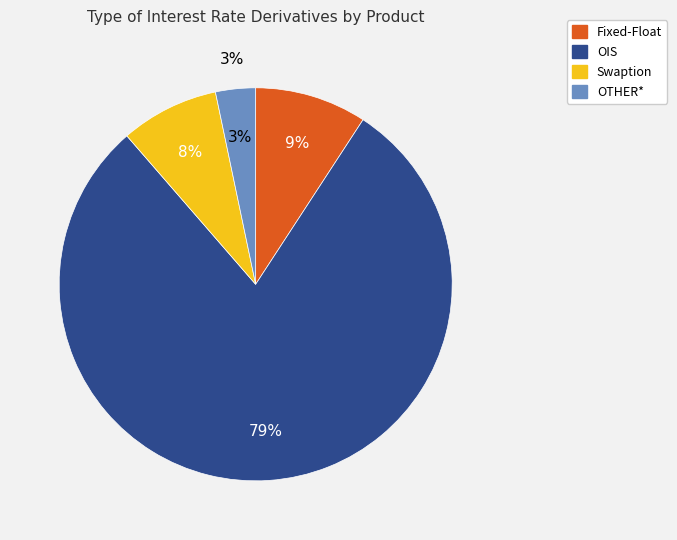

How many segments does this pie chart have?

4